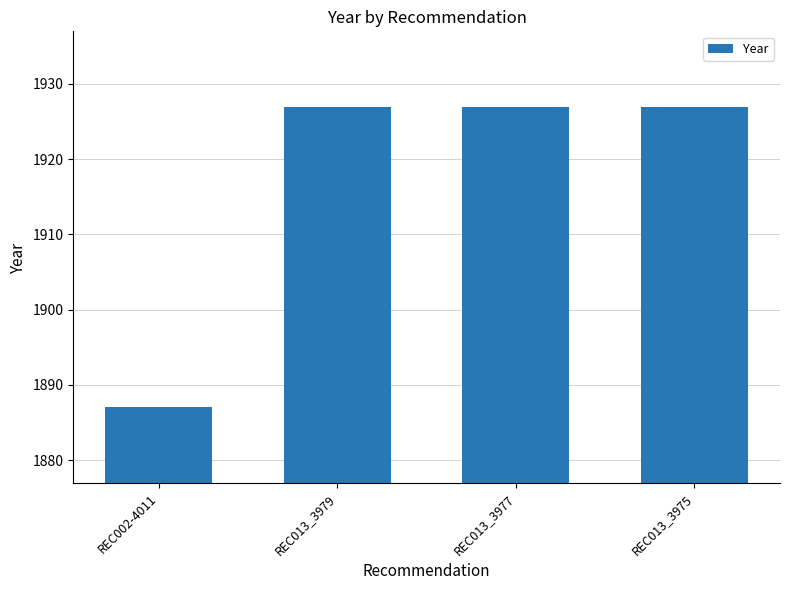

What position from the right is REC002-4011?

4